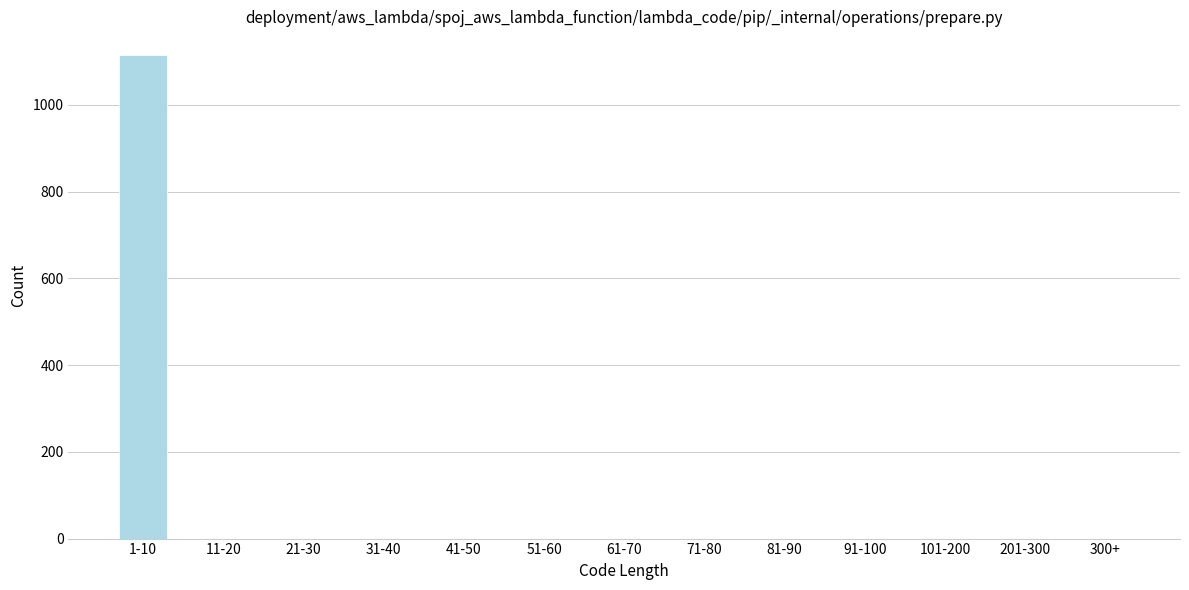

Is it true that the value at 81-90 is 564?

False